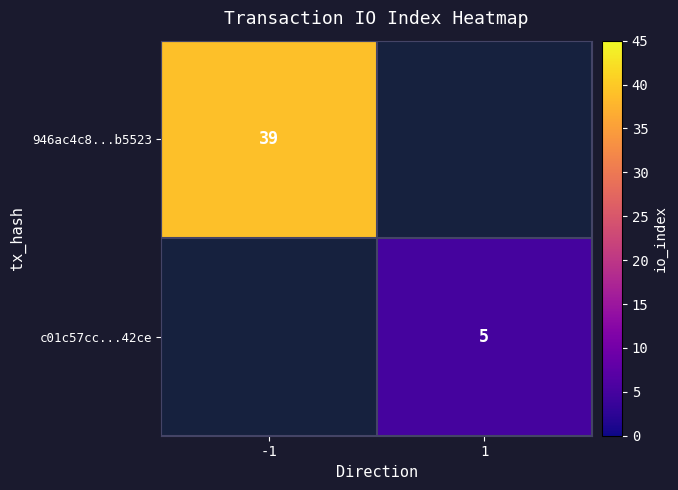

True or false: 946ac4c8...b5523 has a value of 39 at -1.

True